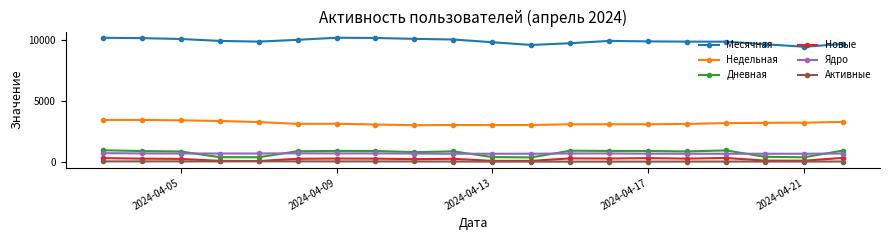

What is the lowest value of the Дневная series?

399